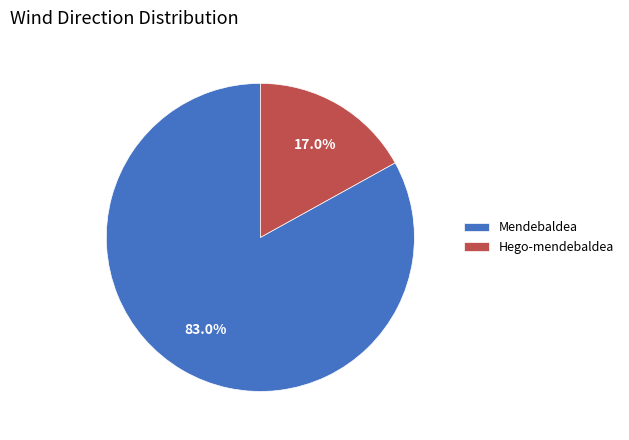

To the nearest percent, what portion does Mendebaldea represent?

83%